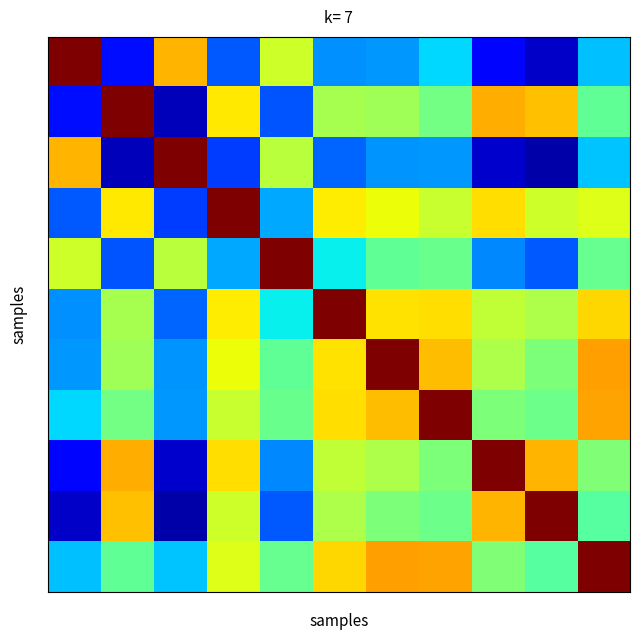

At which category is the sum across all series the highest?

6